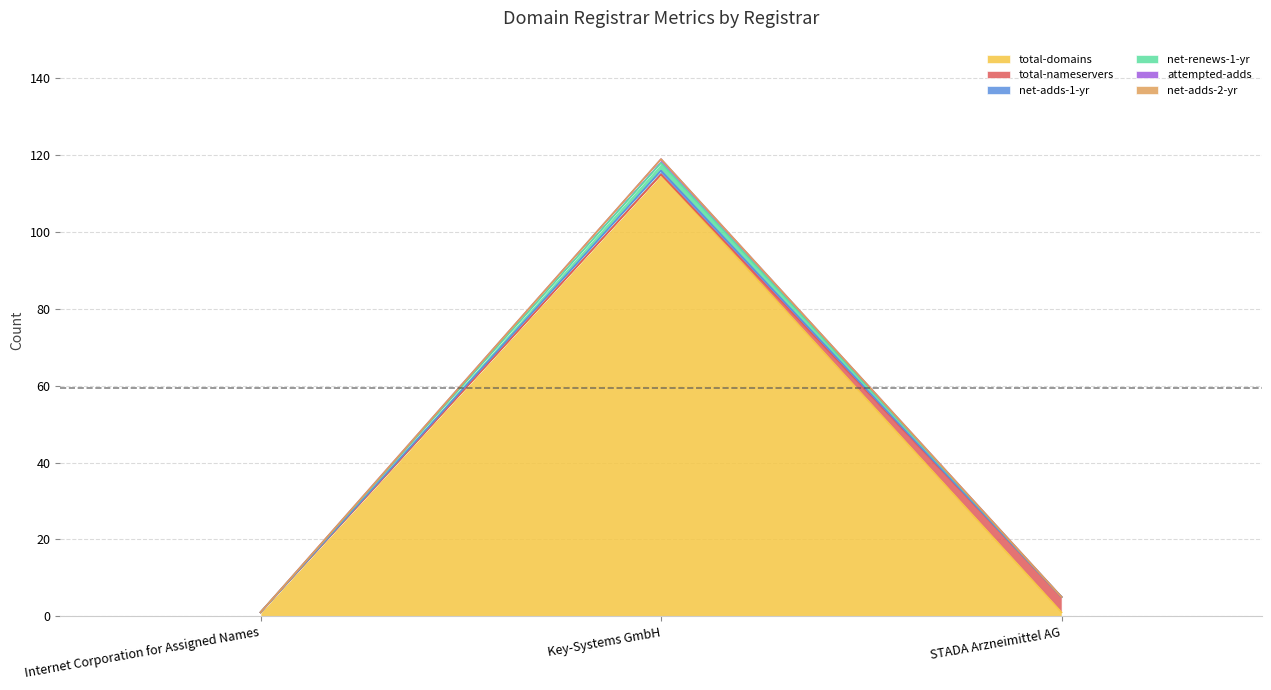

Does the chart display data point markers on the line(s)?

No